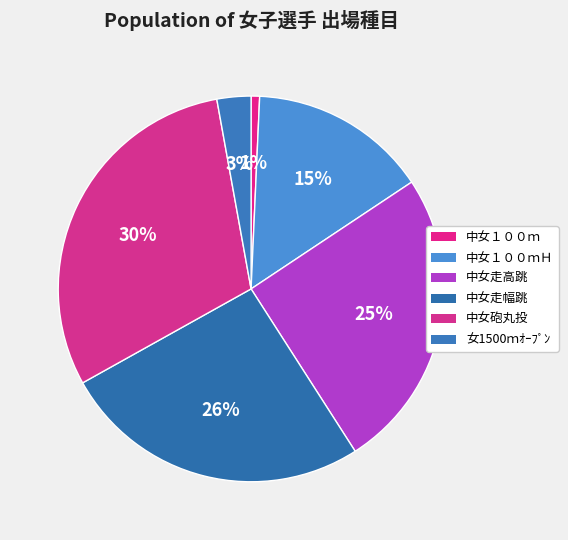

What is the ratio of the value at 中女走高跳 to the value at 女1500ｍｵｰﾌﾟﾝ?

8.9